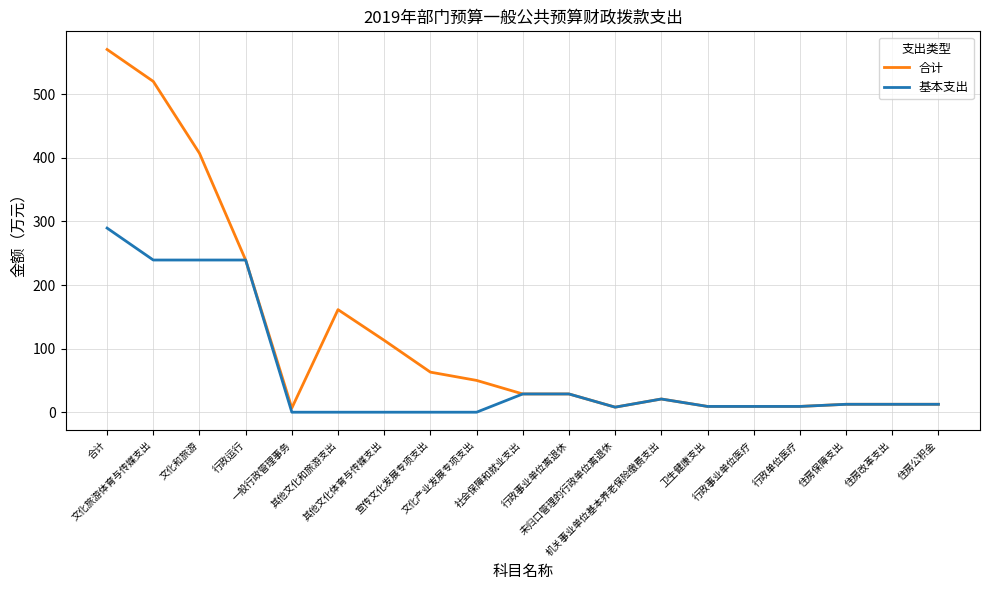

True or false: 合计 has more than 2 interior local peaks.

False